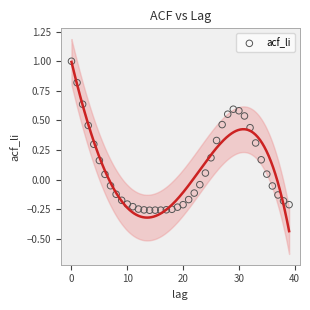

What is the range of Y values (max minus min)?

1.3